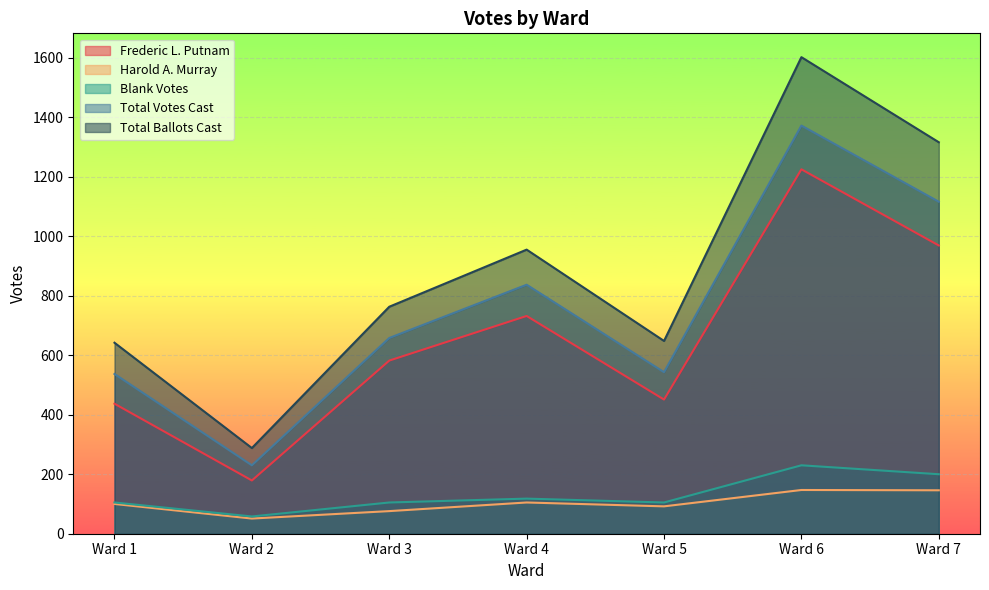

Where does the Total Ballots Cast series first go above 763?

Ward 4